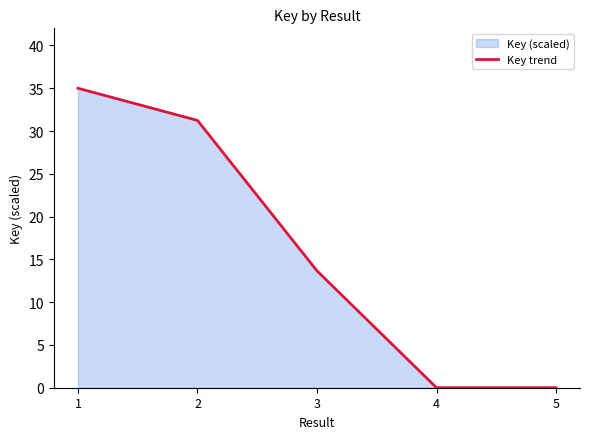

The value at 3 is 8.8. True or false?

False